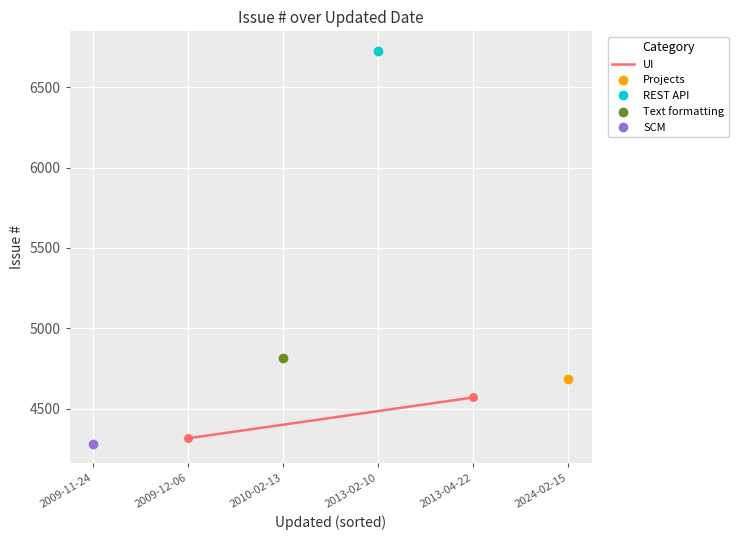

What is the average Y value?

4442